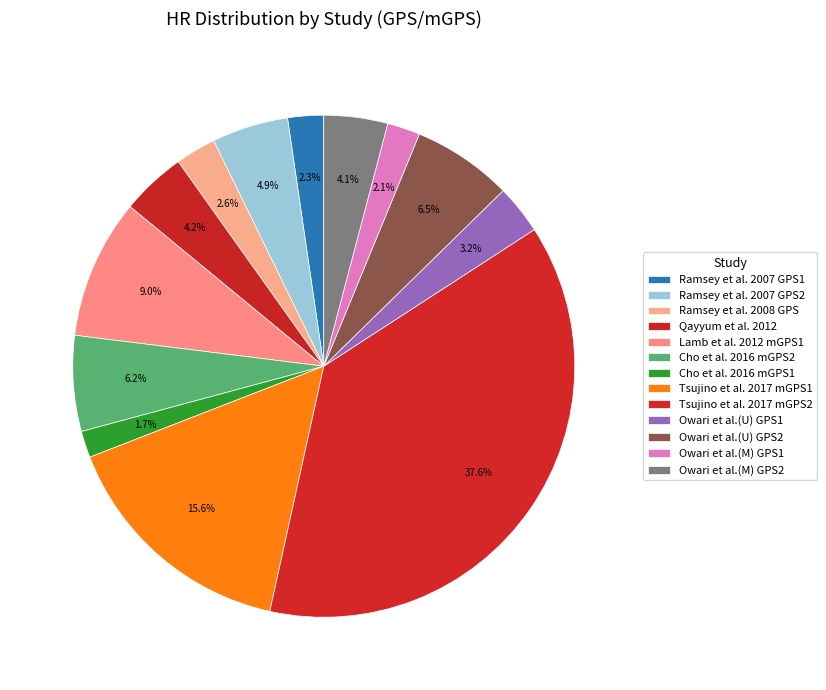

How many segments does this pie chart have?

13